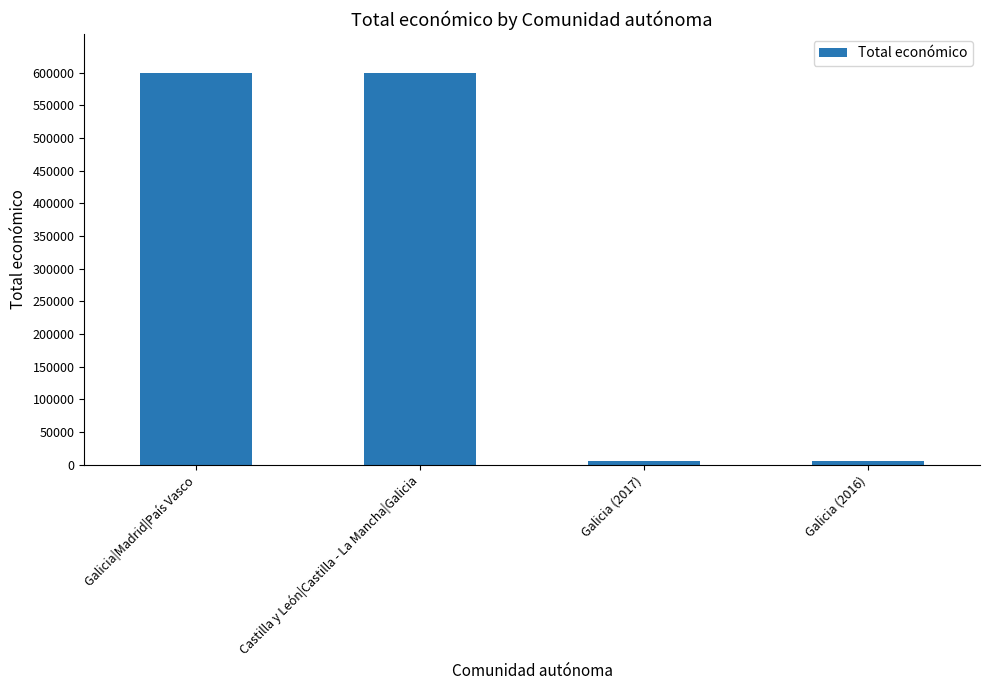

Is it true that the value at Castilla y León|Castilla - La Mancha|Galicia is 599022?

True